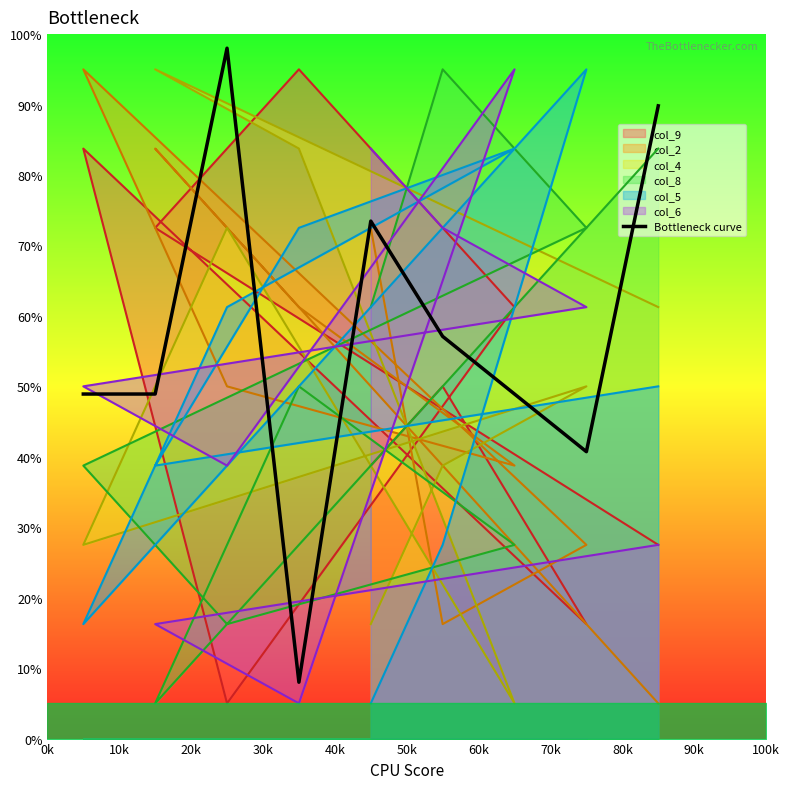

What is the maximum value for Bottleneck curve?

98.0